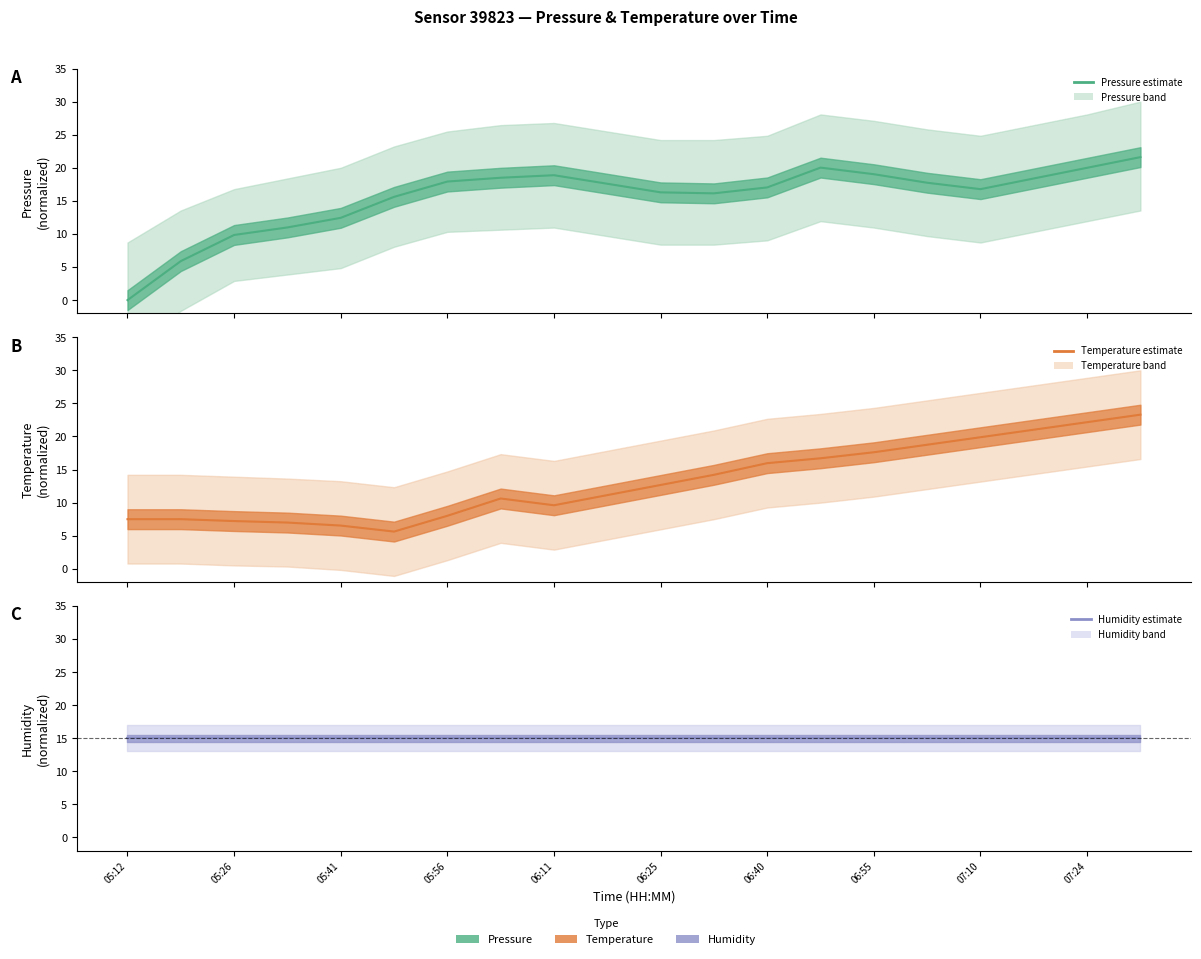

What is the value of the humidity_line point at the 9th from the left?

15.0